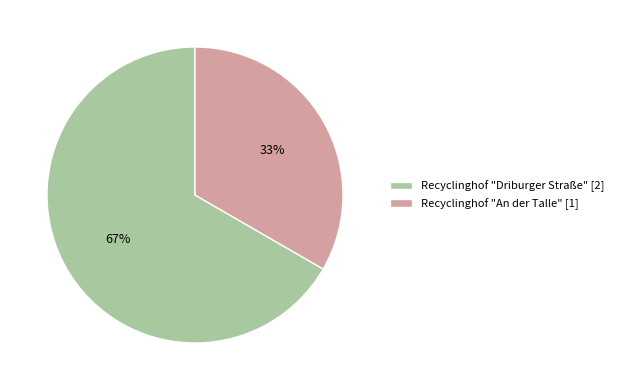

To the nearest percent, what is the average slice percentage?

50%